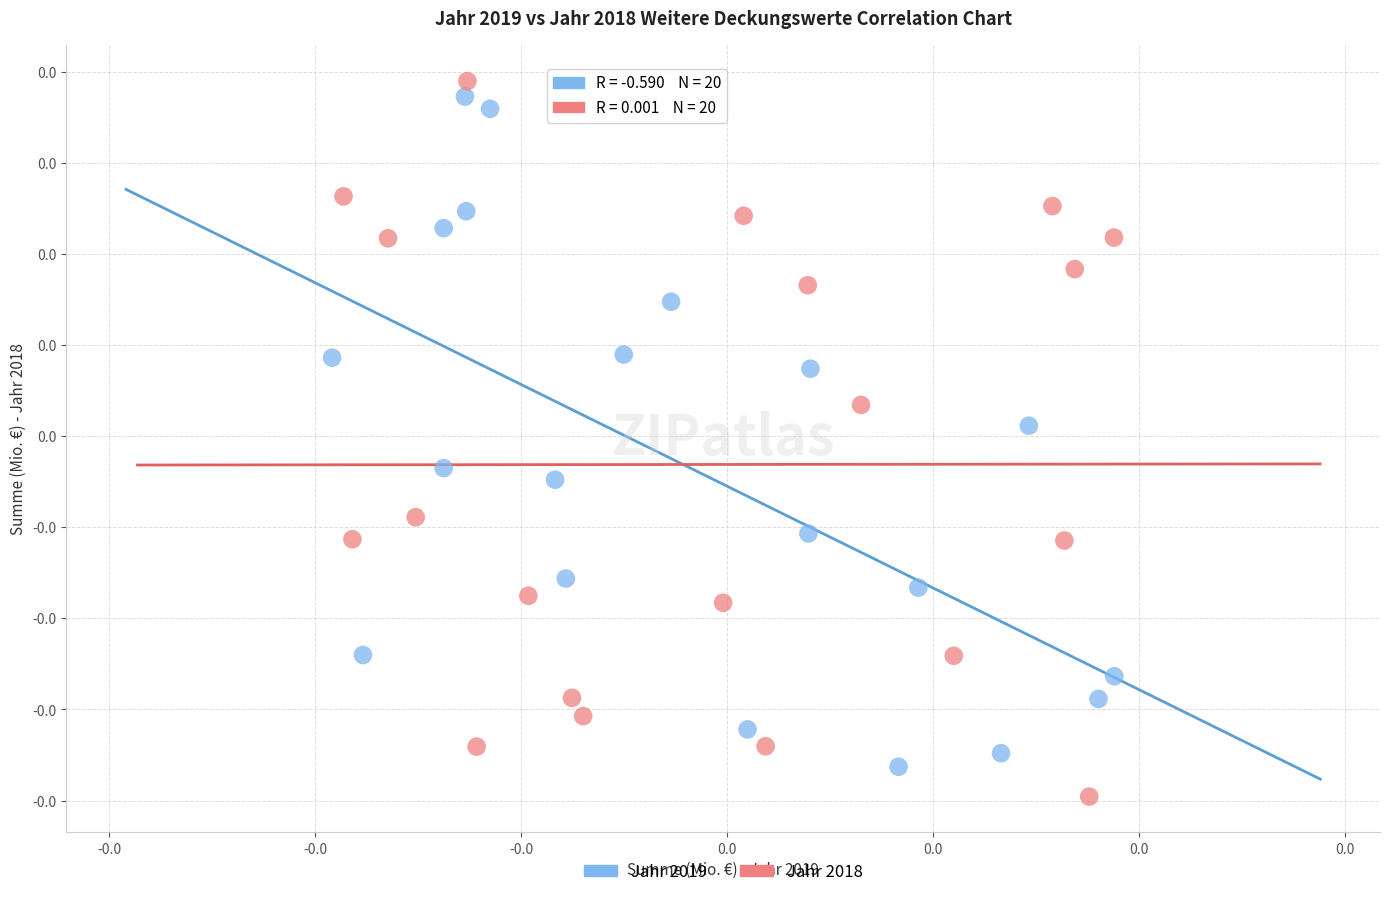

Which series reaches the minimum Y coordinate?

Jahr 2018